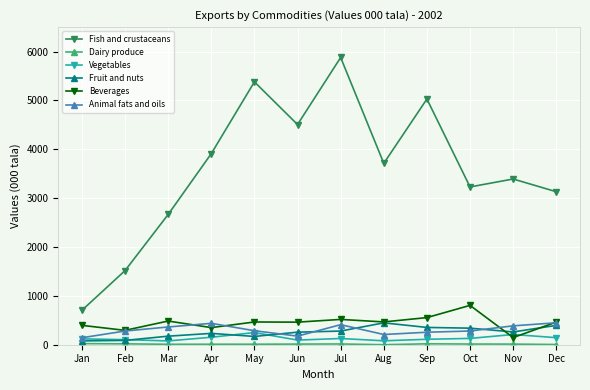

What is the maximum value shown in the chart?

5879.1